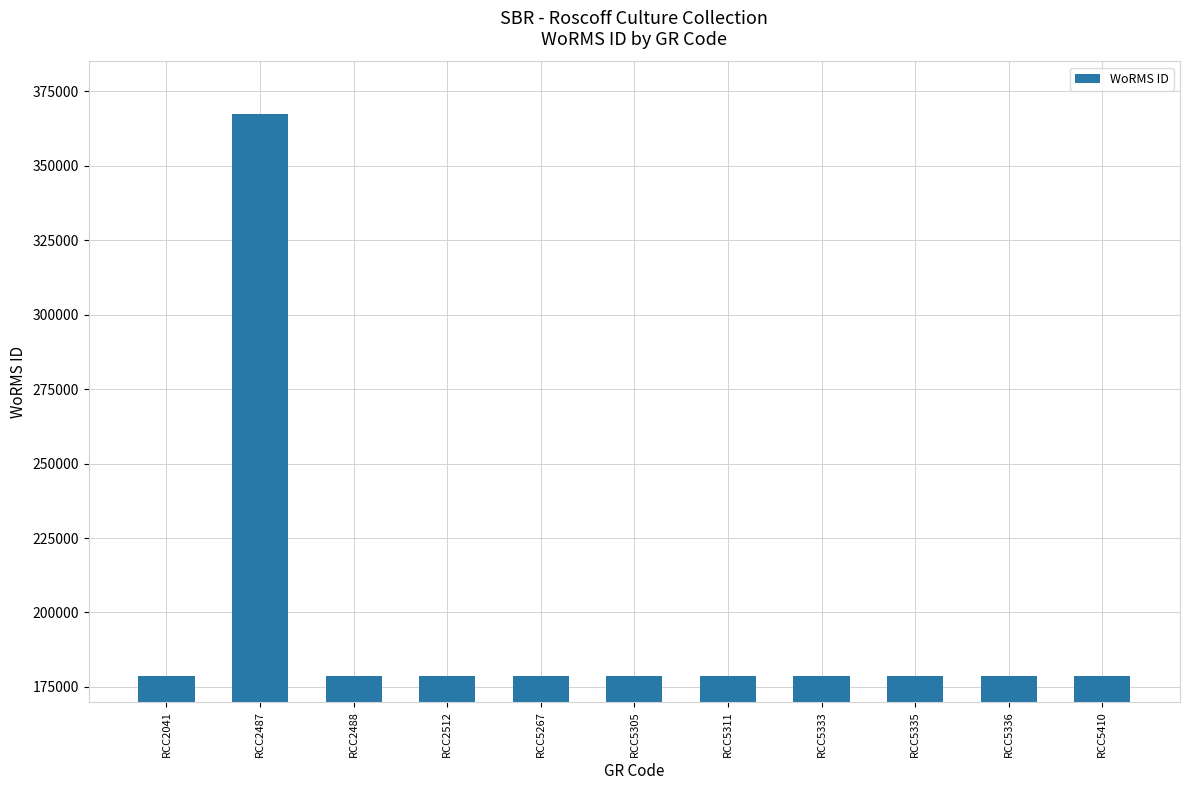

What value does the data have at RCC5333, to the nearest 50?

178600